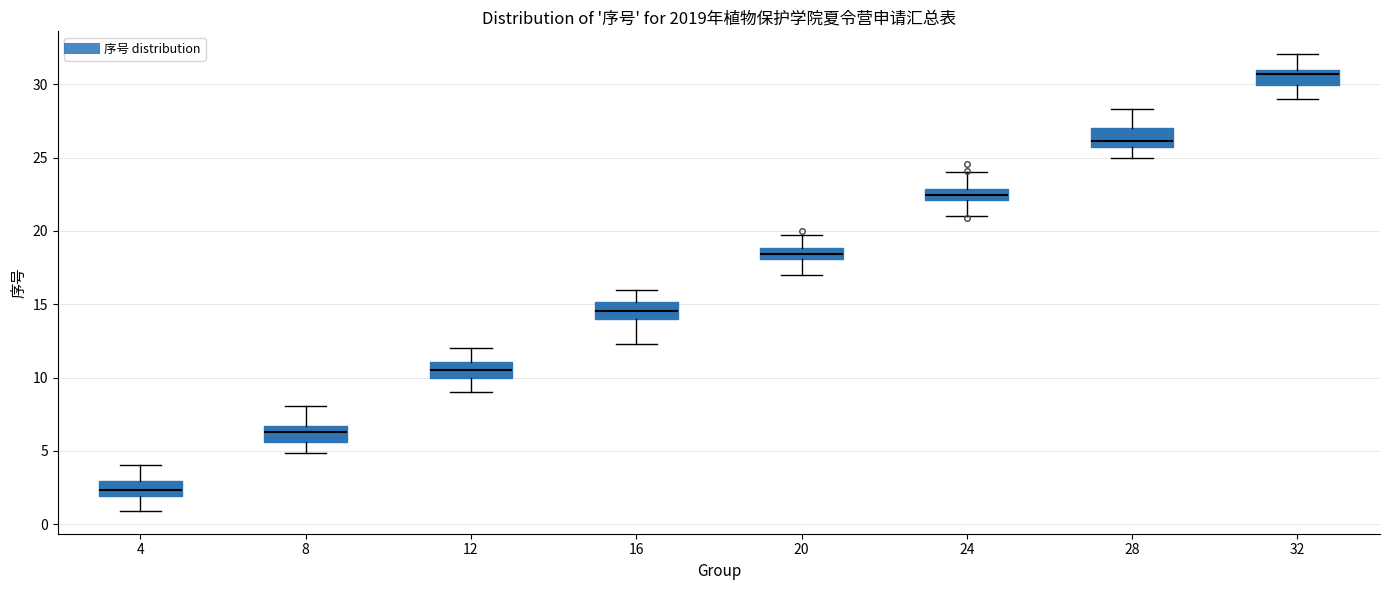

Reading left to right, transcribe this box plot: for each box, give where its median line is, the range the box spans, and where its two whiskers end, as read against the y-axis. The values are not printed on the chart, so give them approximately, as read against the axis.

4: median 2.5, box 2.0 to 3.0, whiskers 1.0 to 4.0
8: median 6.5 (inside the box), box 5.5 to 6.5, whiskers 5.0 to 8.0
12: median 10.5, box 10.0 to 11.0, whiskers 9.0 to 12.0
16: median 14.5, box 14.0 to 15.0, whiskers 12.5 to 16.0
20: median 18.5, box 18.0 to 19.0, whiskers 17.0 to 19.5
24: median 22.5, box 22.0 to 23.0, whiskers 21.0 to 24.0
28: median 26.0, box 25.5 to 27.0, whiskers 25.0 to 28.5
32: median 30.5, box 30.0 to 31.0, whiskers 29.0 to 32.0